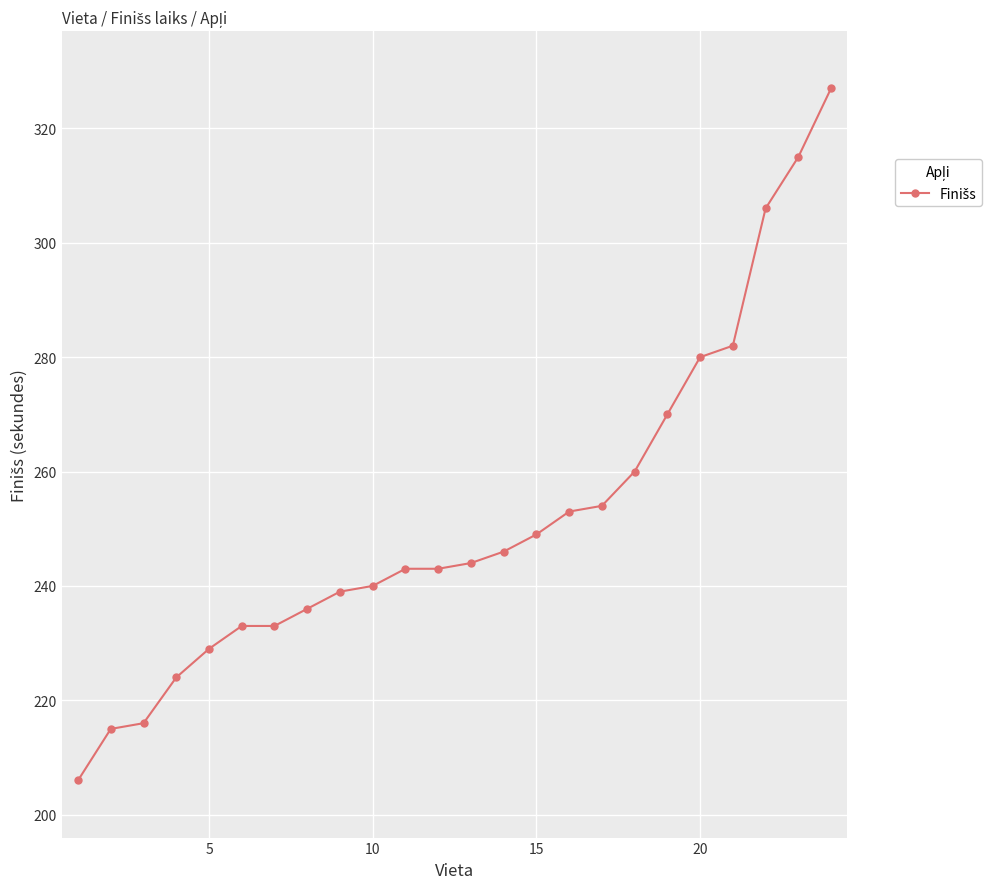

Does the chart have visible grid lines?

Yes